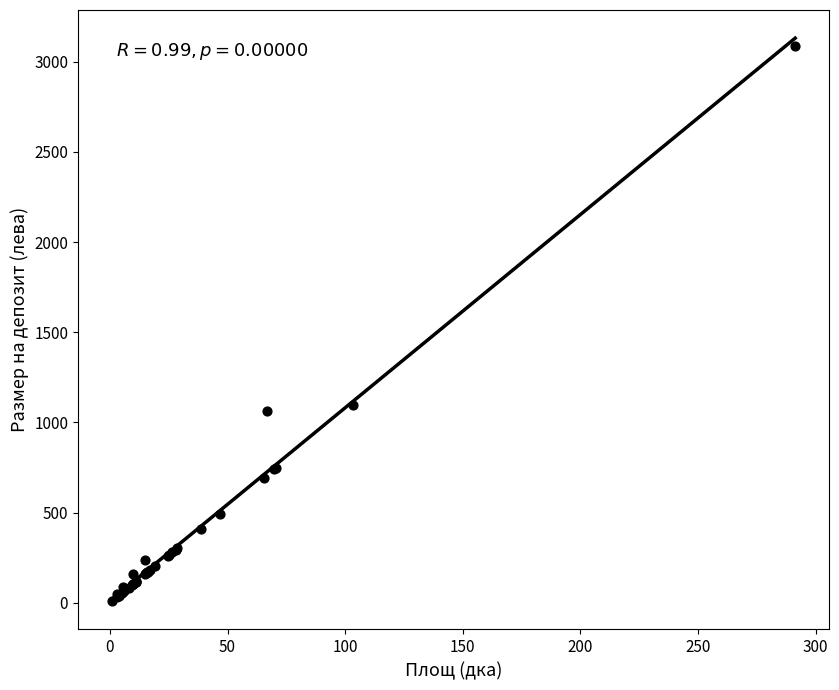

What Y value in the scatter plot is closest to 1548?

1097.0